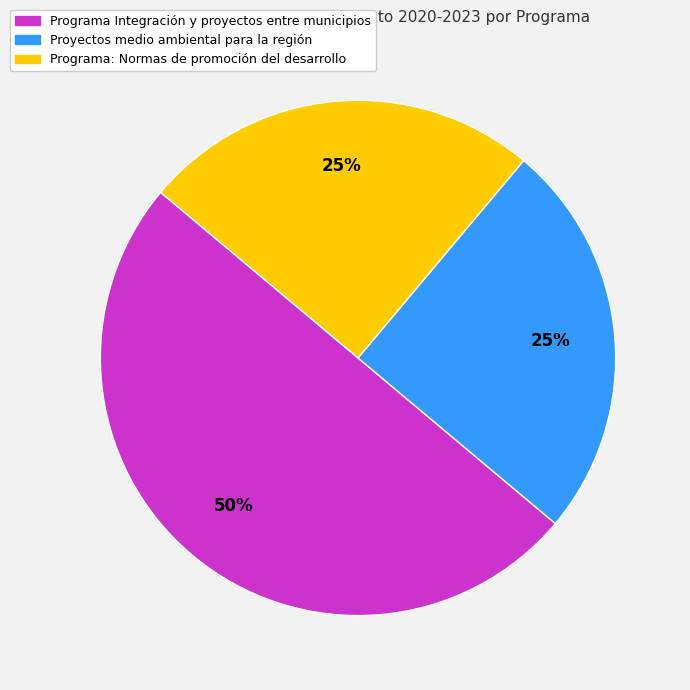

Combined, do Programa Integración y proyectos entre municipios and Proyectos medio ambiental para la región account for over 50%?

Yes